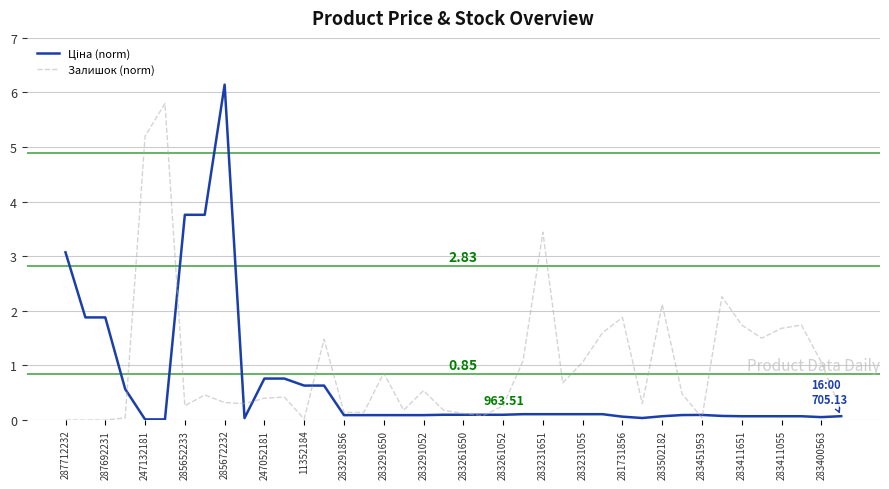

Which series has the largest total across all categories?

Залишок (norm)